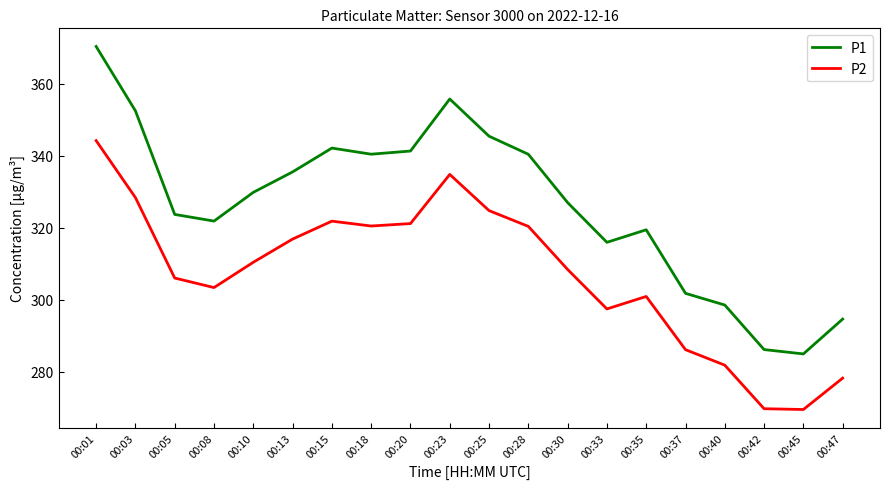

True or false: P1 and P2 intersect in this chart.

False